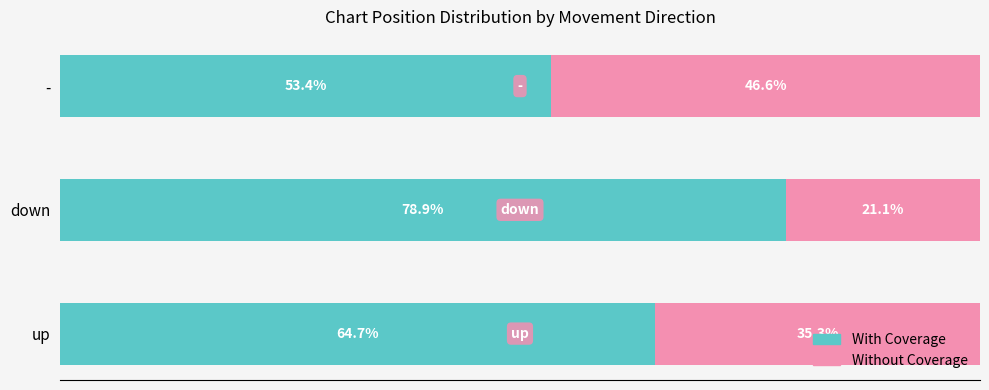

Which category has the lowest value in the With Coverage series?

-